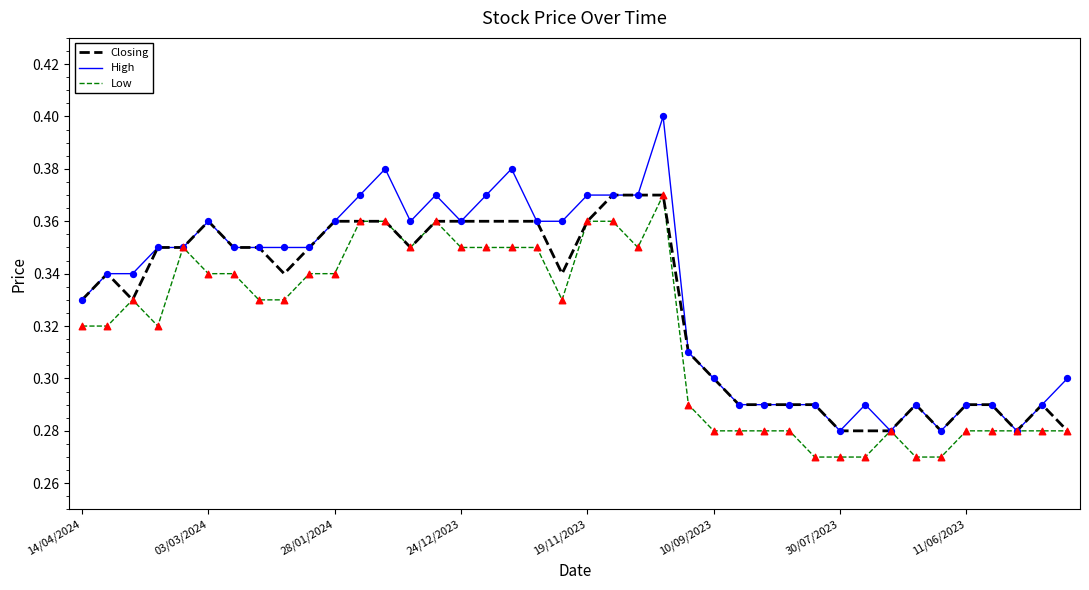

Which series has the largest range (max minus min)?

High